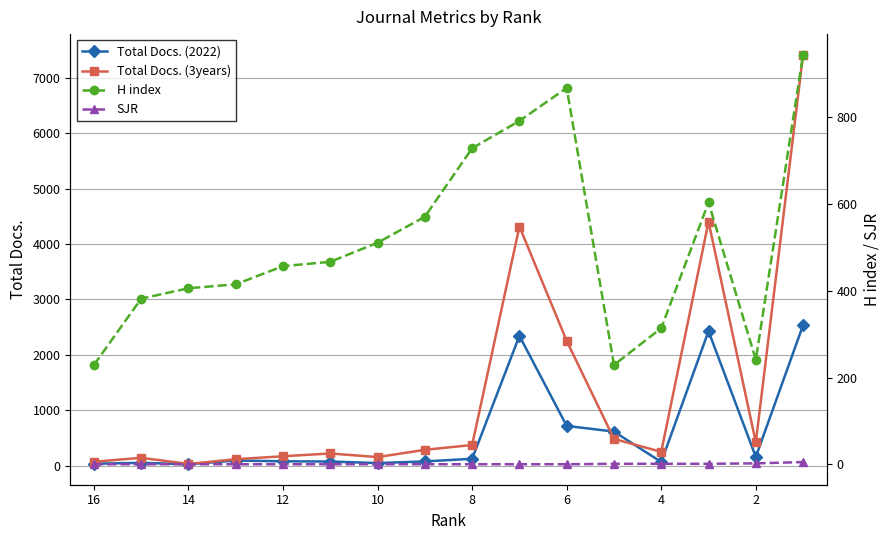

Read the Total Docs. (2022) value at 12, to the nearest 50.

100